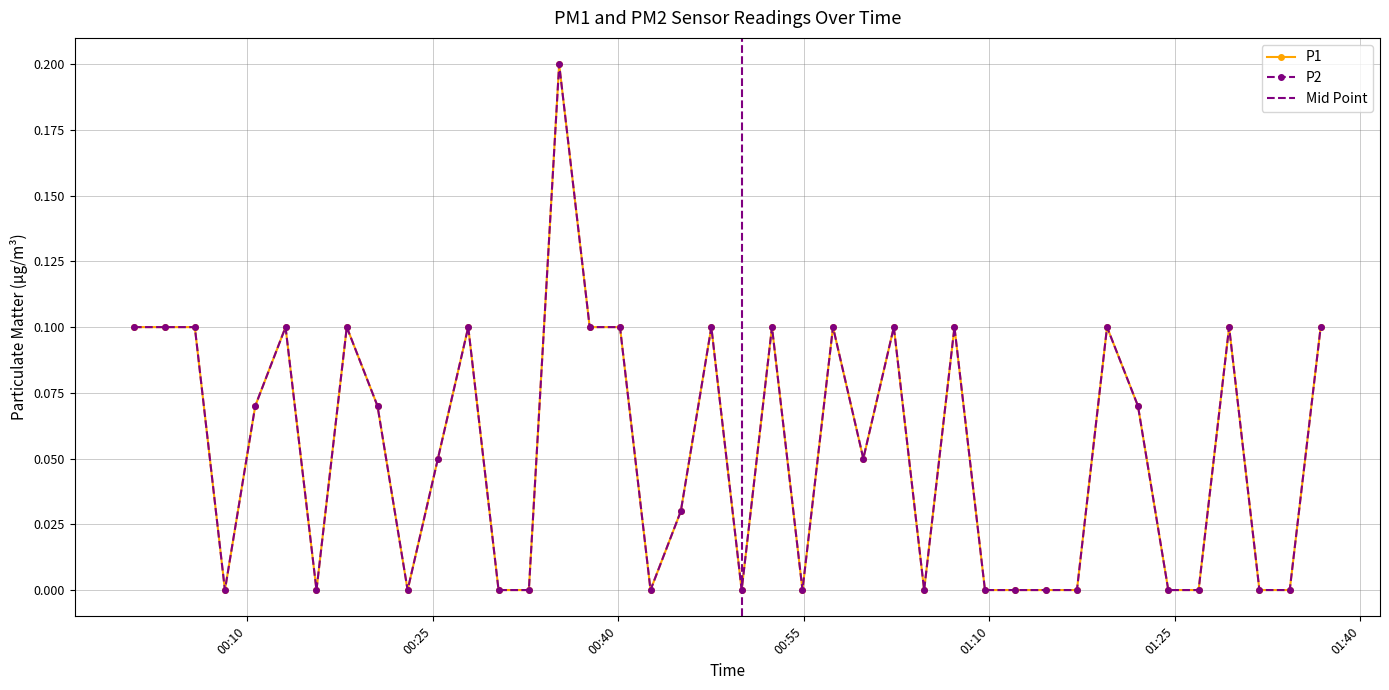

How many lines are shown in the chart?

2